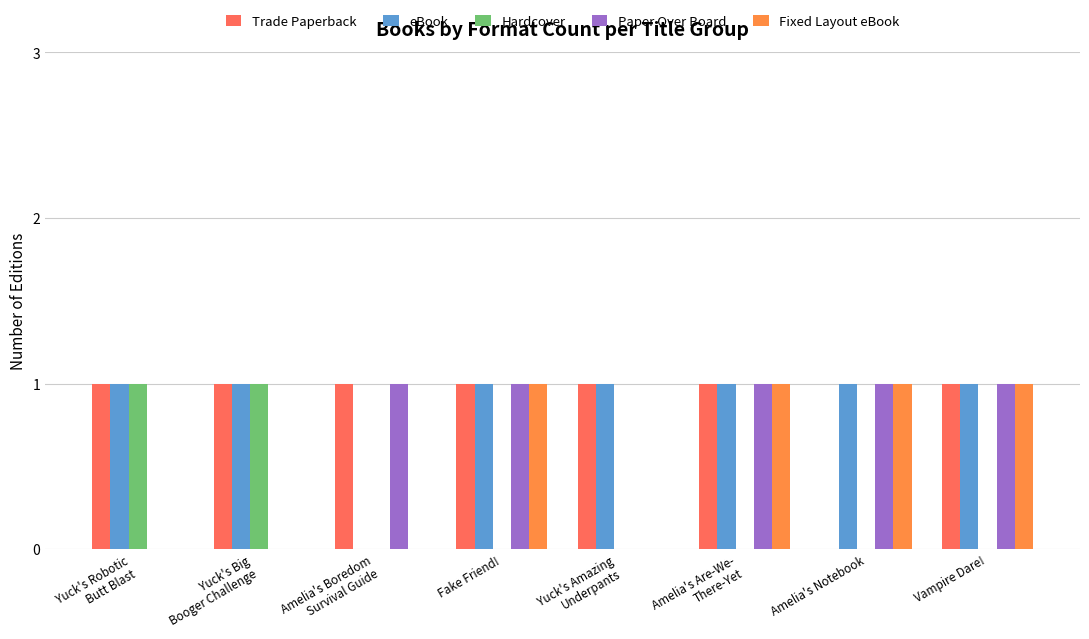

What is the highest value of the Hardcover series?

1